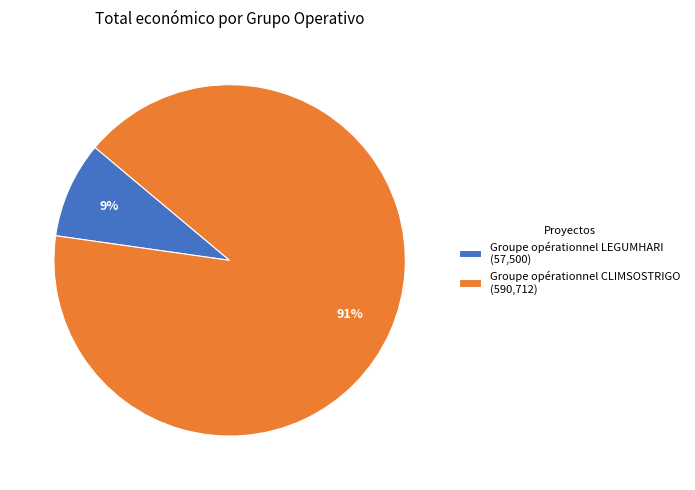

Do Groupe opérationnel LEGUMHARI and Groupe opérationnel CLIMSOSTRIGO together represent more than half of the pie?

Yes